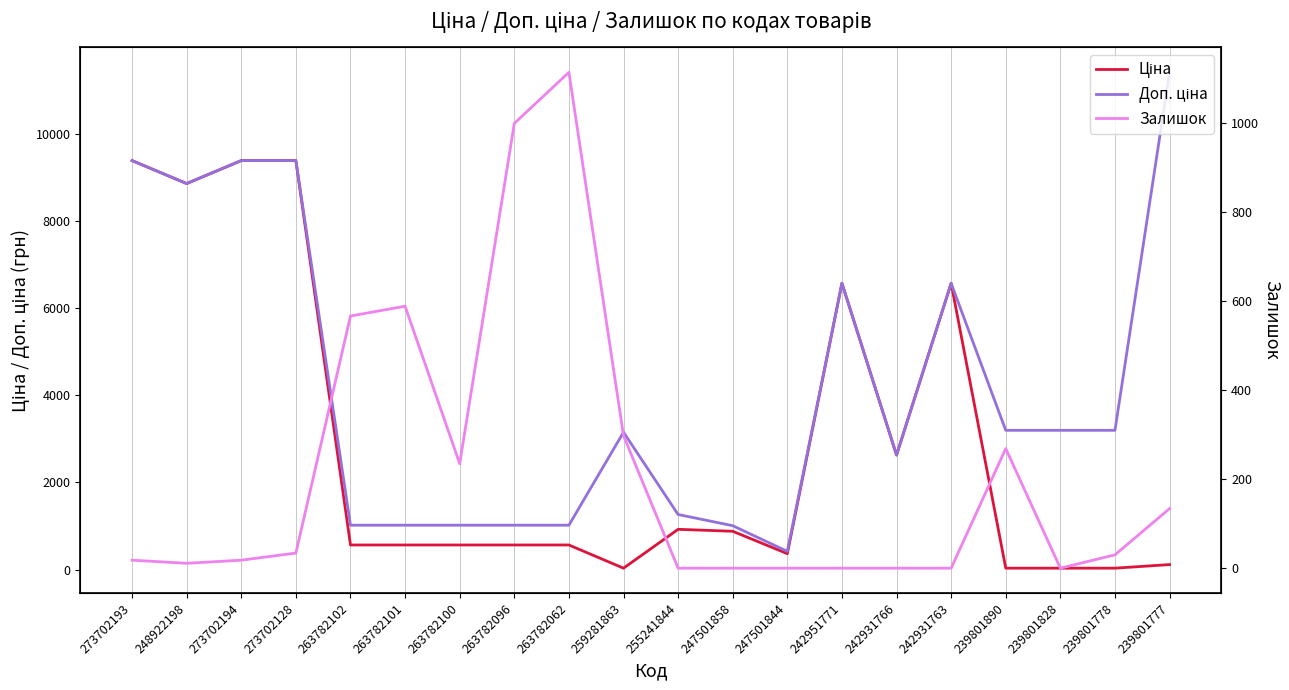

Reading right to left, what are all the values shown in this chart?

Ціна: 114.1	31.9	31.9	31.9	6568.8	2627.5	6568.8	365.1	878.4	923.4	31.5	564.0	564.0	564.0	564.0	564.0	9384.0	9384.0	8856.7	9384.0
Доп. ціна: 11410.0	3195.0	3195.0	3195.0	6568.8	2628.0	6568.8	418.0	1006.6	1263.2	3151.0	1017.8	1017.8	1017.8	1017.8	1017.8	9384.0	9384.0	8856.7	9384.0
Залишок: 134.0	30.0	0.0	269.0	0.0	0.0	0.0	0.0	0.0	0.0	298.0	1115.0	1000.0	235.0	589.0	567.0	34.0	18.0	11.0	18.0